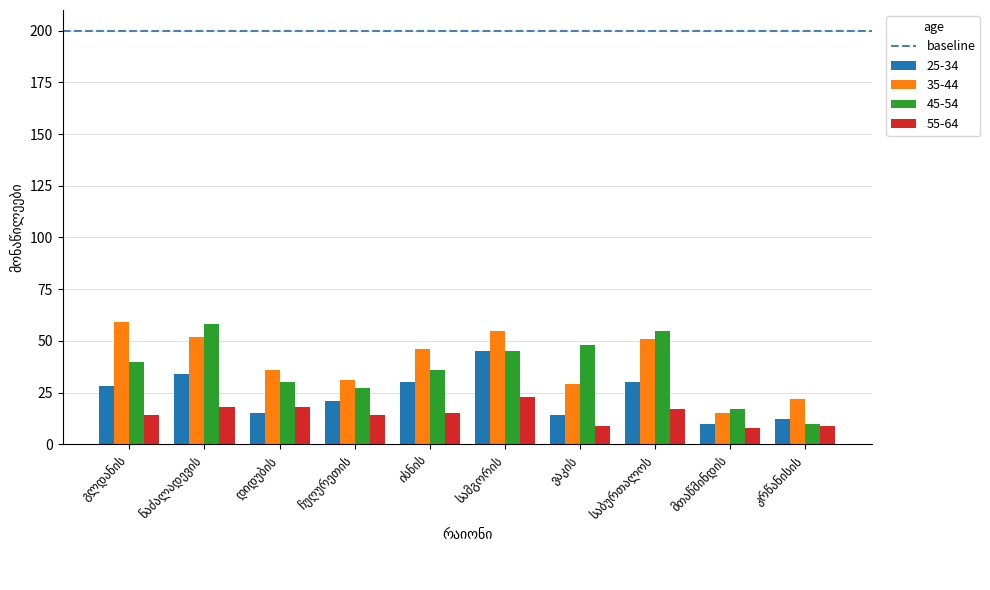

Which series has the widest spread of values?

45-54